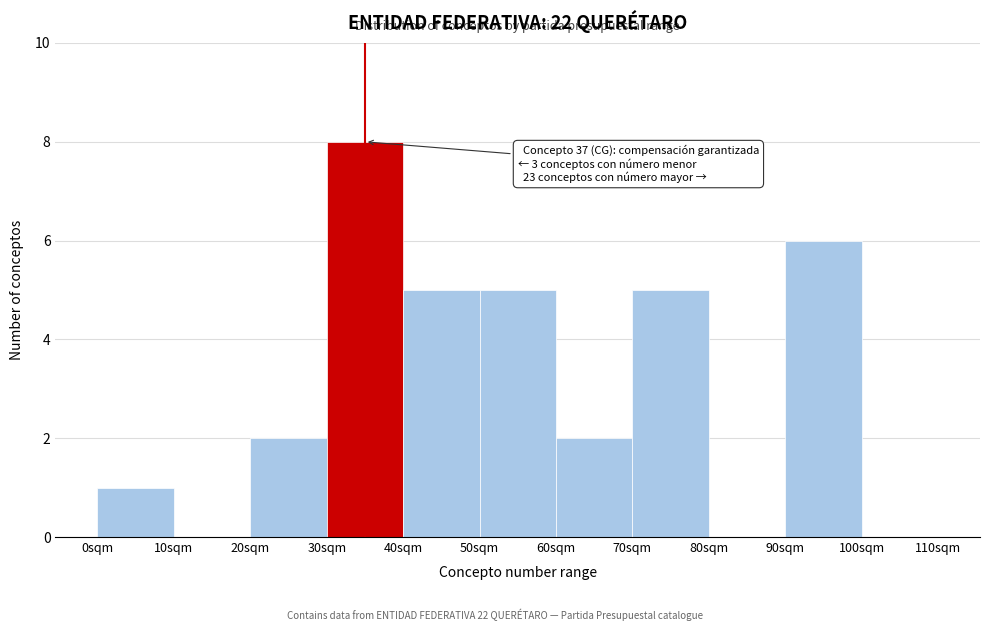

Which range on the x-axis has the tallest bar?

30 to 40